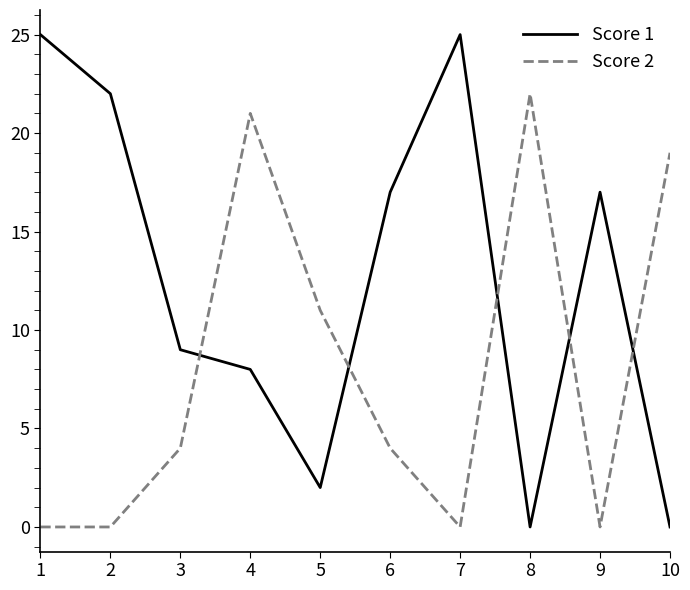

The Score 2 series shows 0 at 1. True or false?

True